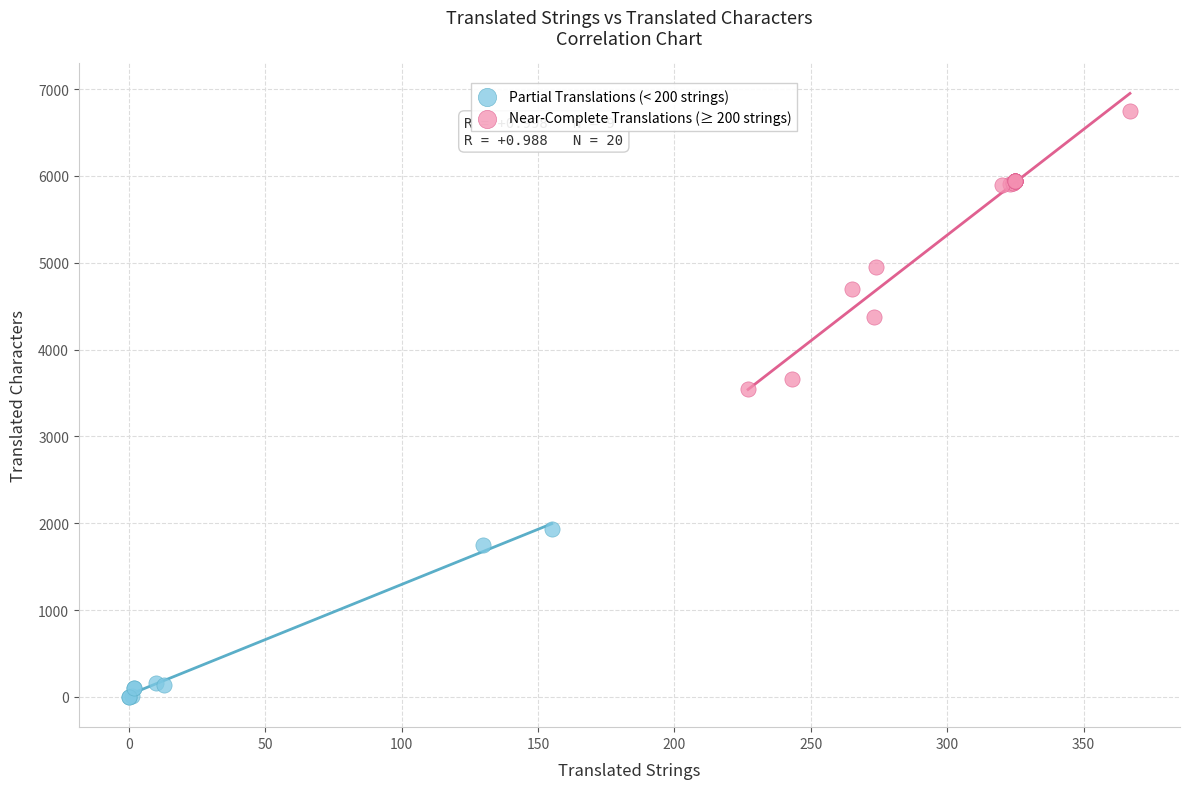

Which series has the largest Y range (max minus min)?

Near-Complete Translations (≥ 200 strings)